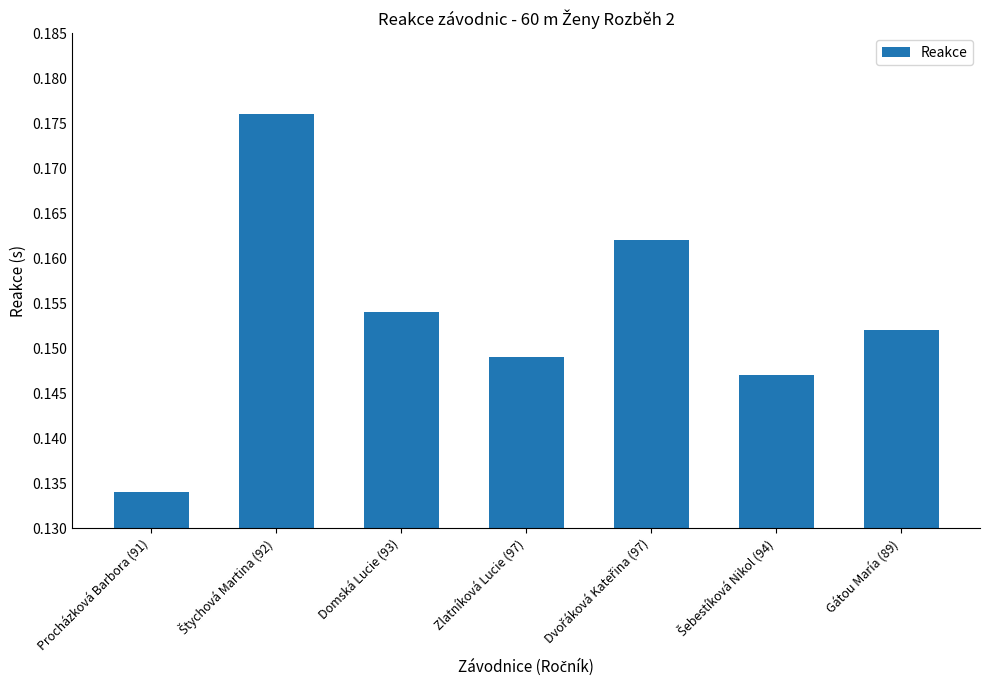

What position from the right is Zlatníková Lucie (97)?

4